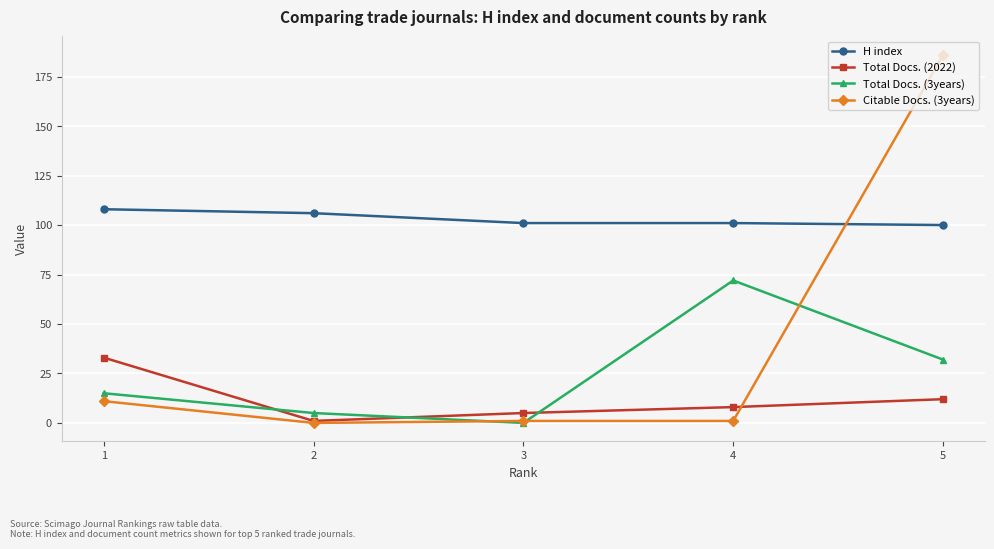

Count the number of data series in this chart.

4